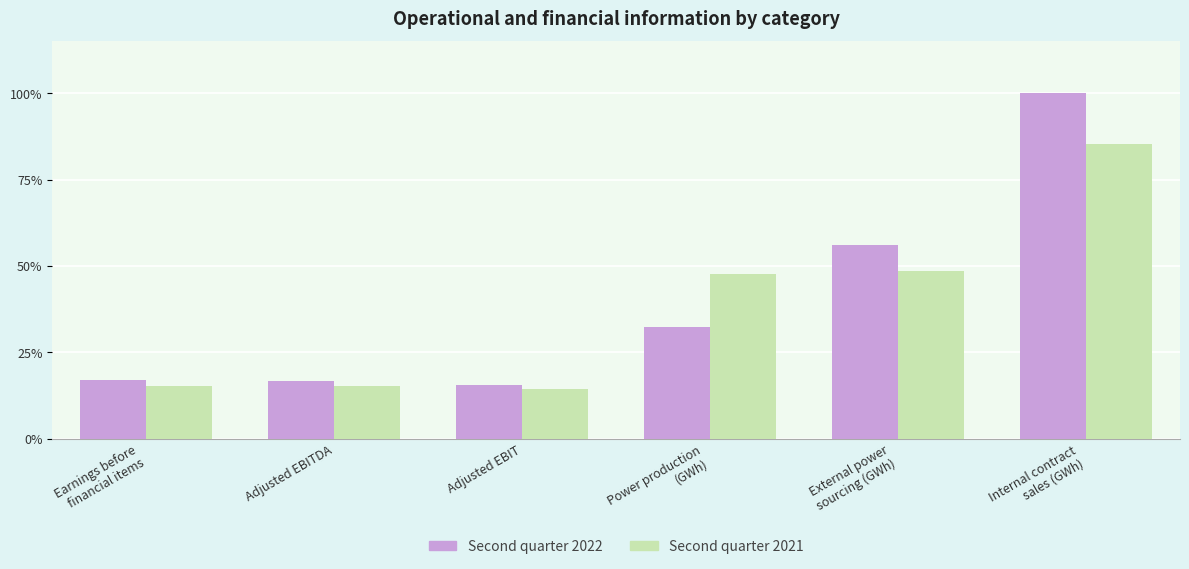

What is the value of the Second quarter 2021 bar at the 5th from the left?

2413.0